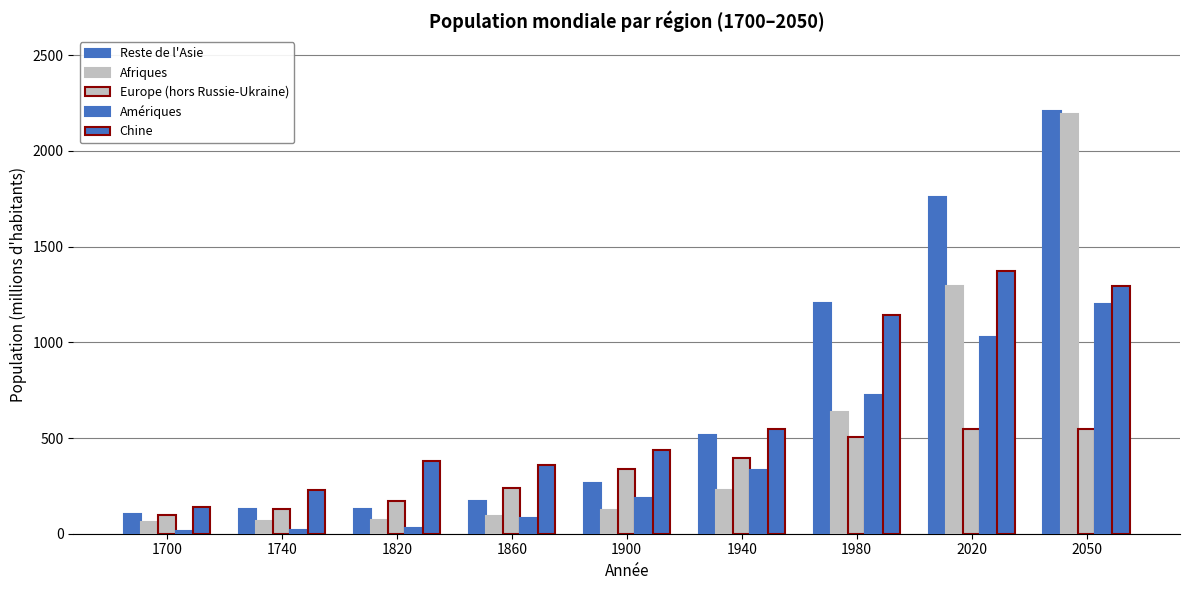

Count the number of categories in the chart.

9